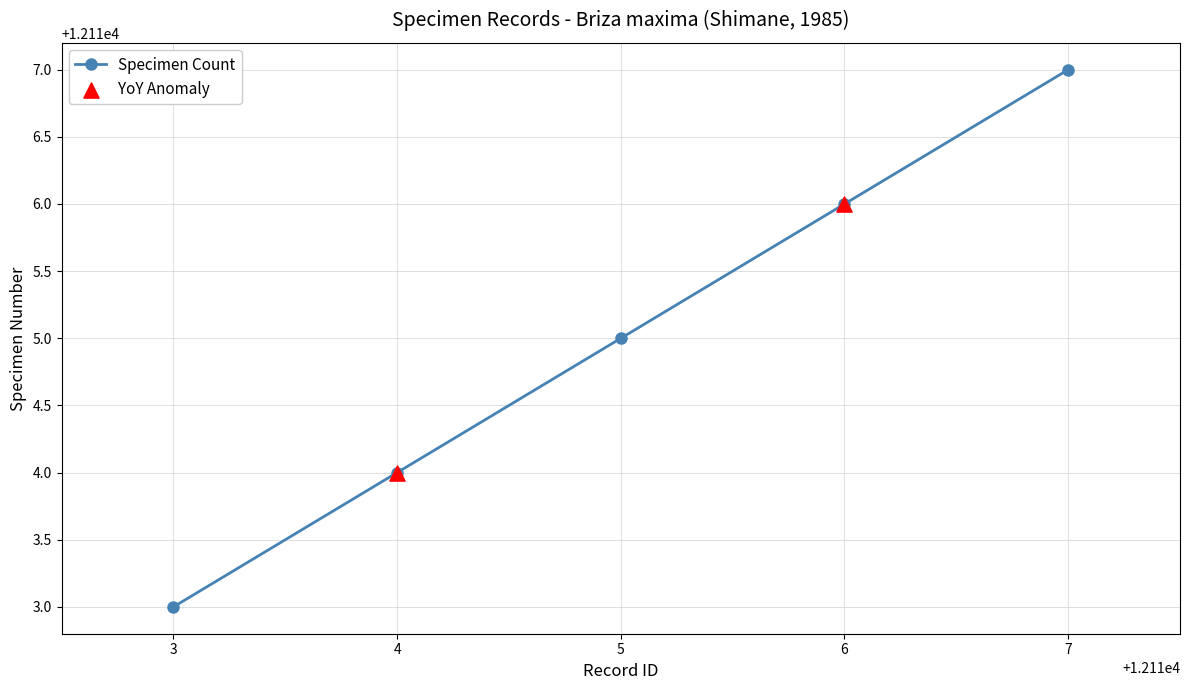

What is the change in value from 3 to 7?

+4